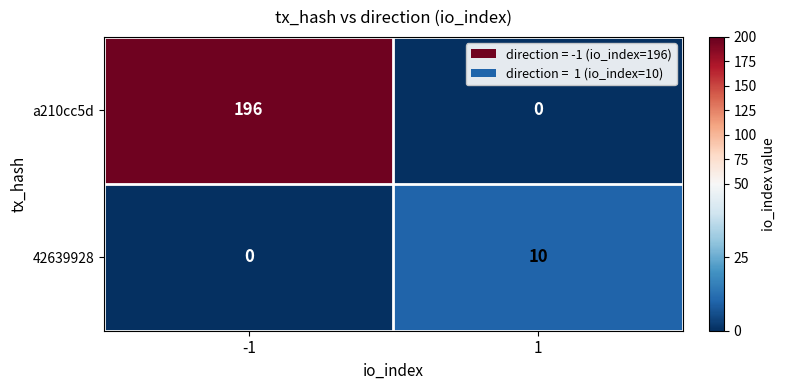

Which series has the largest total across all categories?

a210cc5d